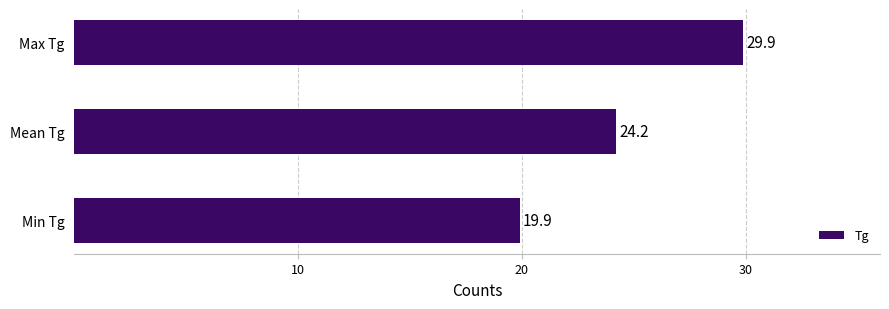

Is it true that the value at Max Tg is 48.2?

False